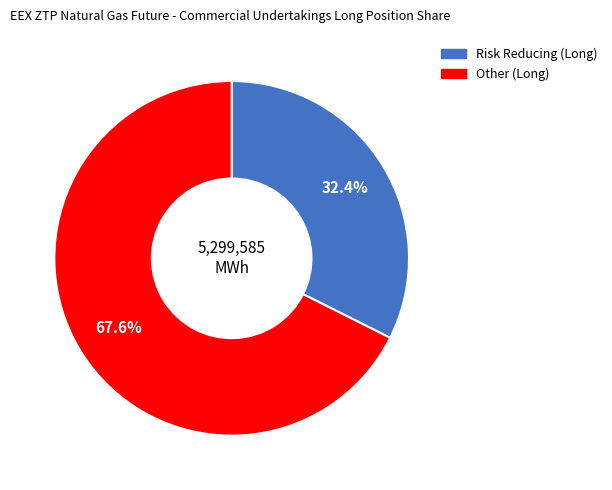

Is there any slice that represents more than half of the pie?

Yes